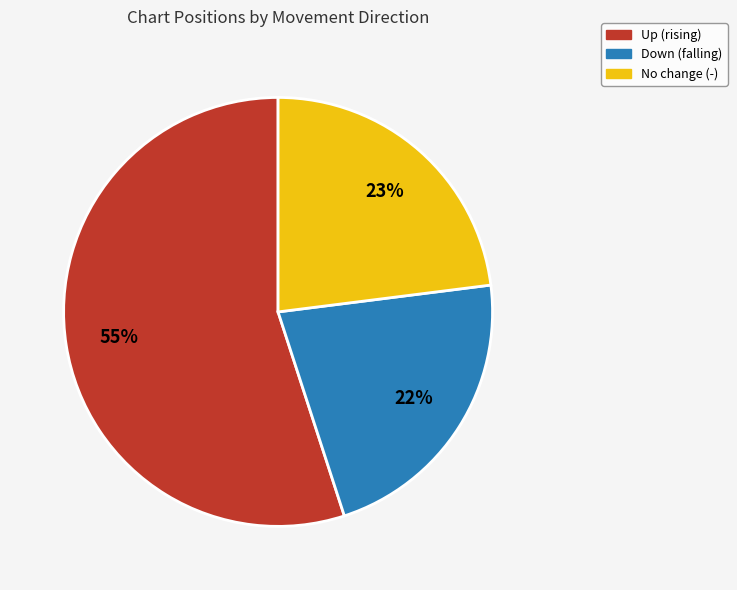

Combined, do No change (-) and Up (rising) account for over 50%?

Yes